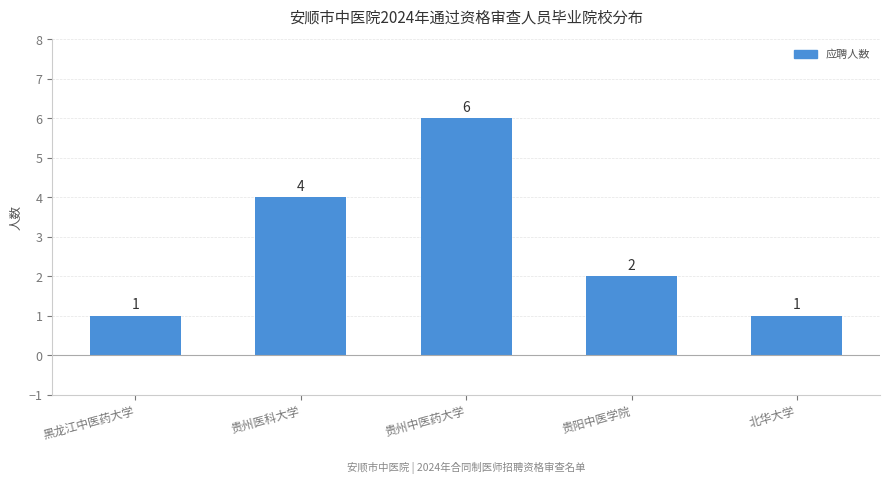

What is the difference between the maximum and second lowest values?

5